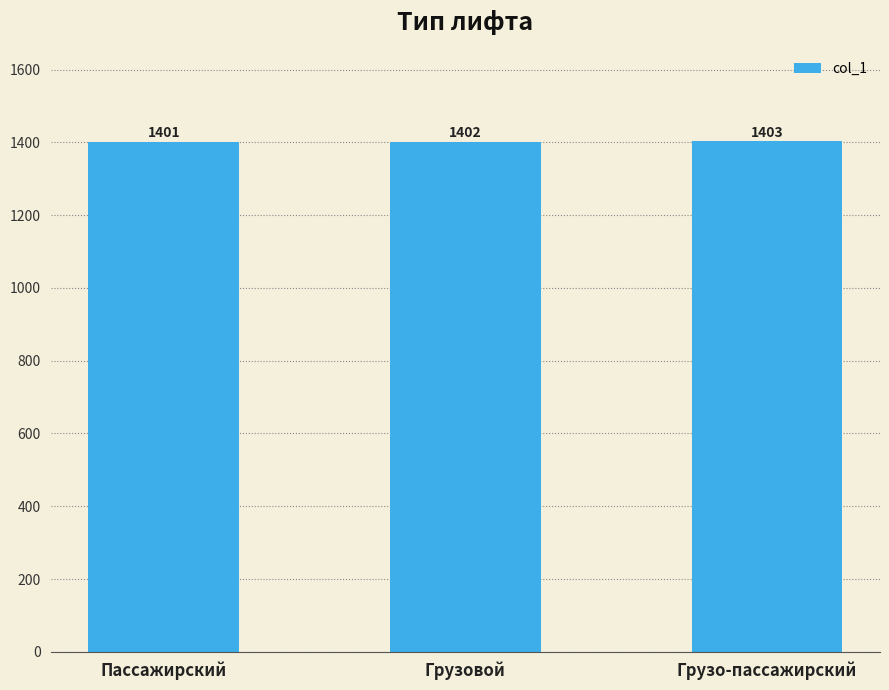

Reading left to right, transcribe all the data shown in this chart.

1401	1402	1403